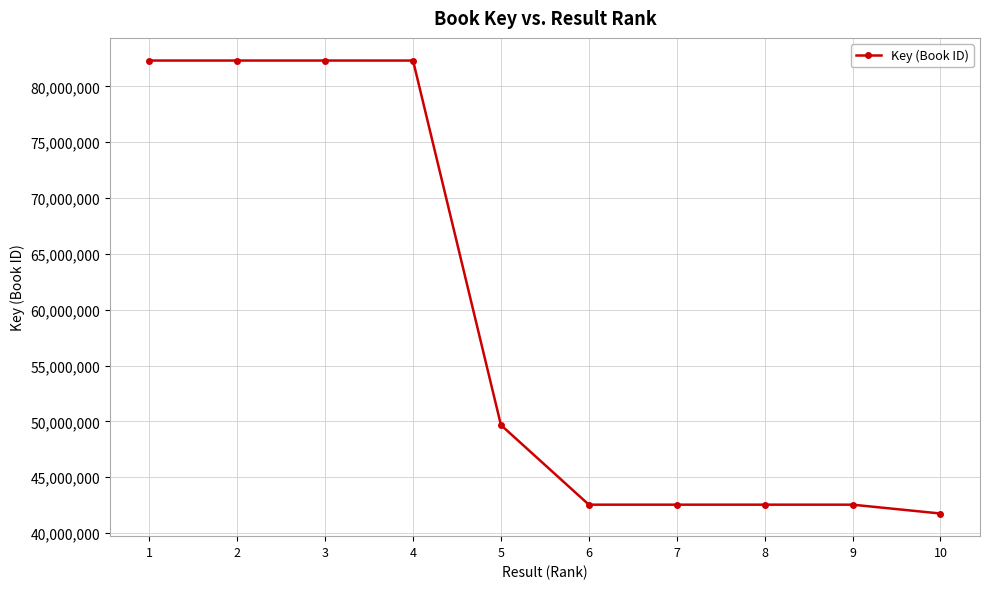

What is the smallest value displayed?

41744232